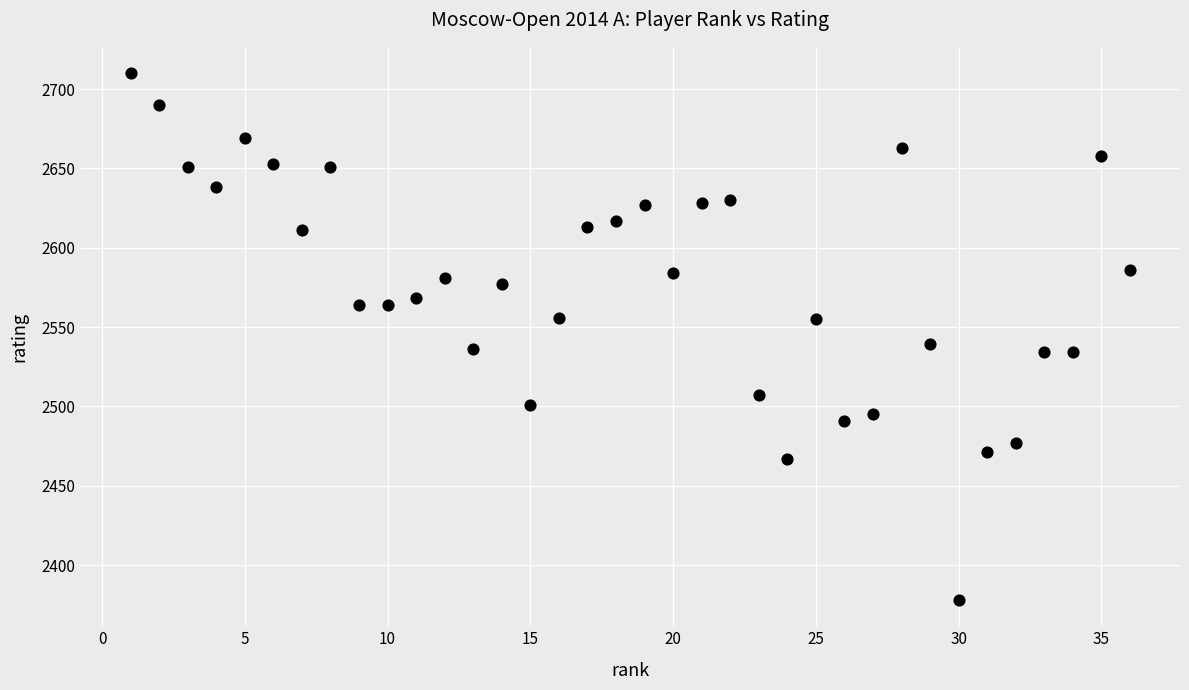

What is the range of Y values (max minus min)?

332